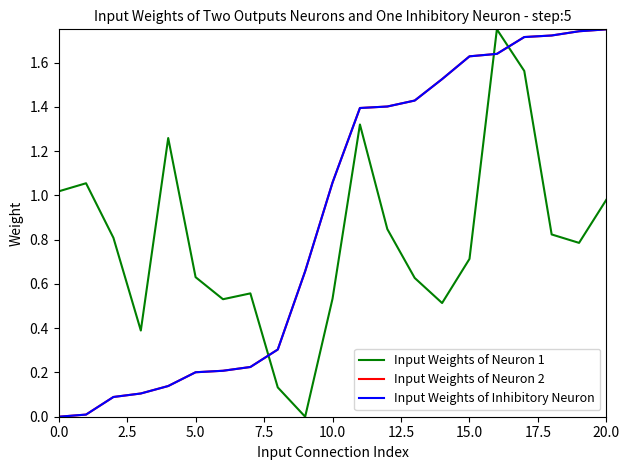

Does the chart display data point markers on the line(s)?

No